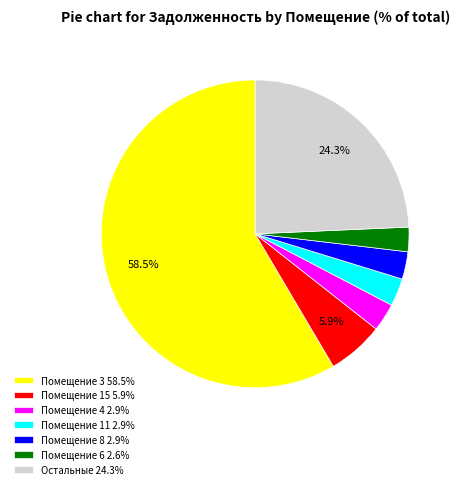

Is Помещение 11 2.9% the majority of the pie?

No